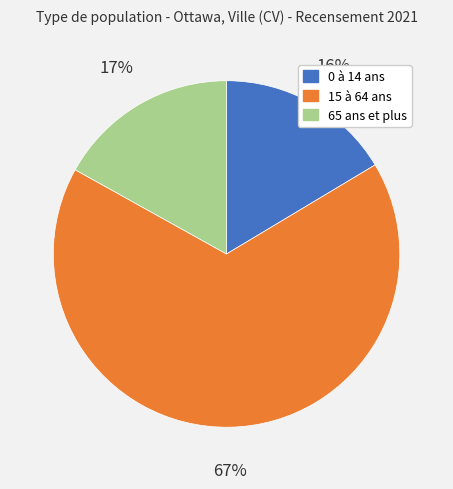

Is the sum of 65 ans et plus and 0 à 14 ans greater than half?

No